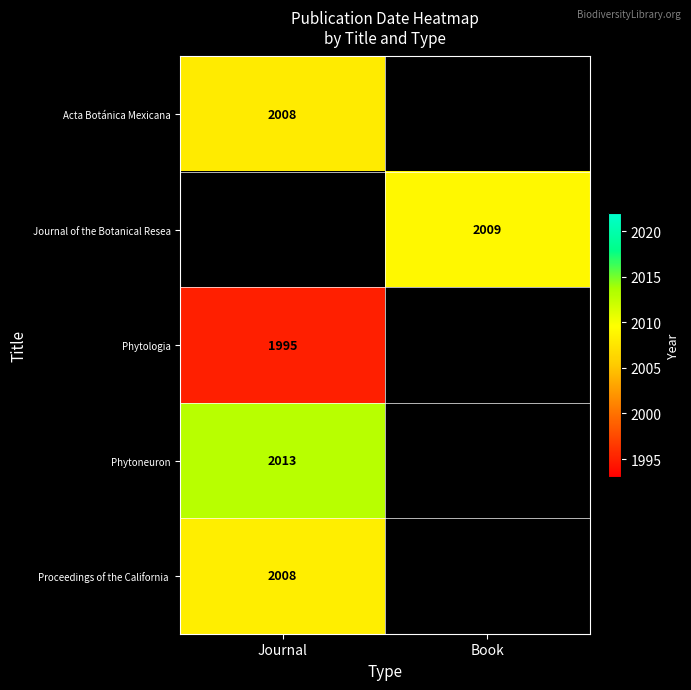

How many categories are shown in the chart?

2